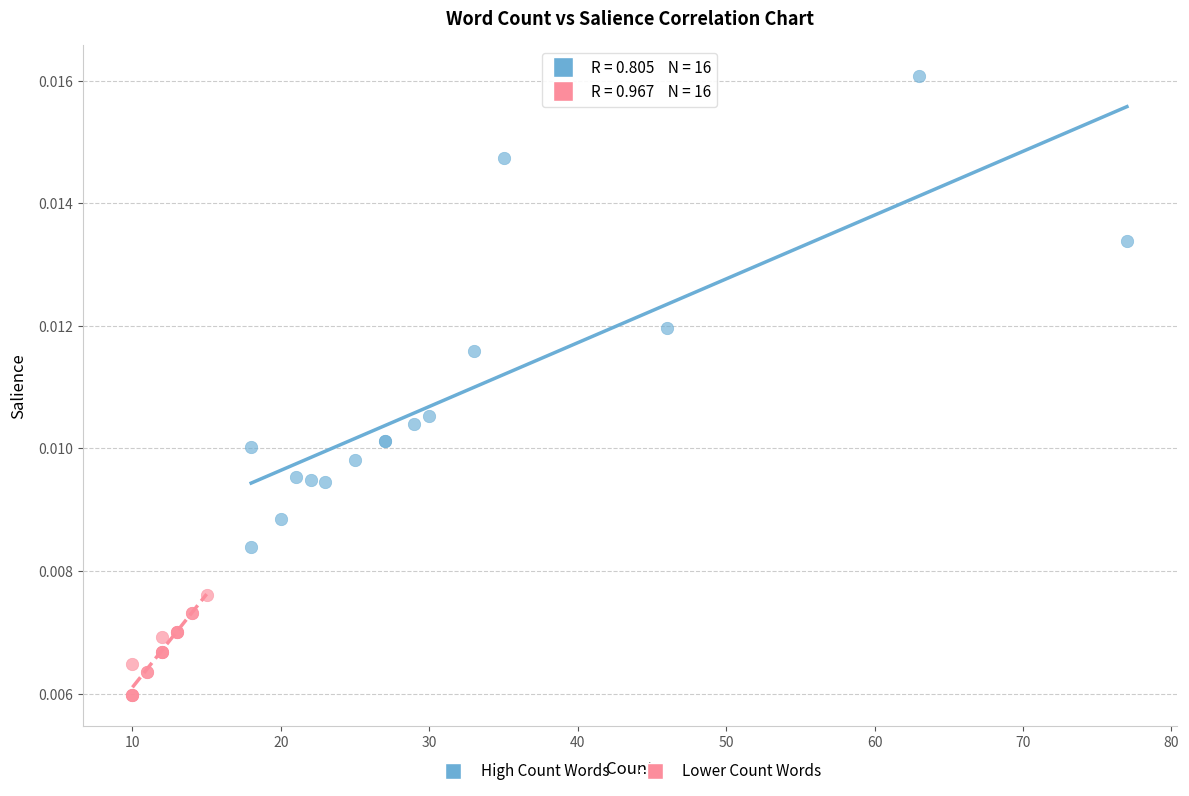

Which series has the widest spread of Y values?

High Count Words